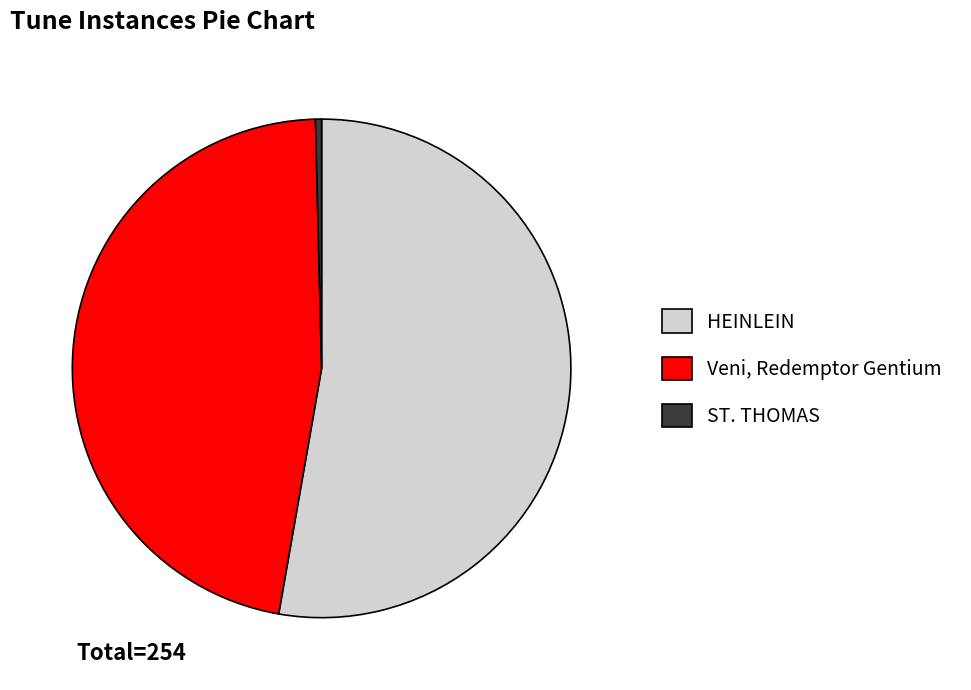

Do Veni, Redemptor Gentium and HEINLEIN together represent more than half of the pie?

Yes